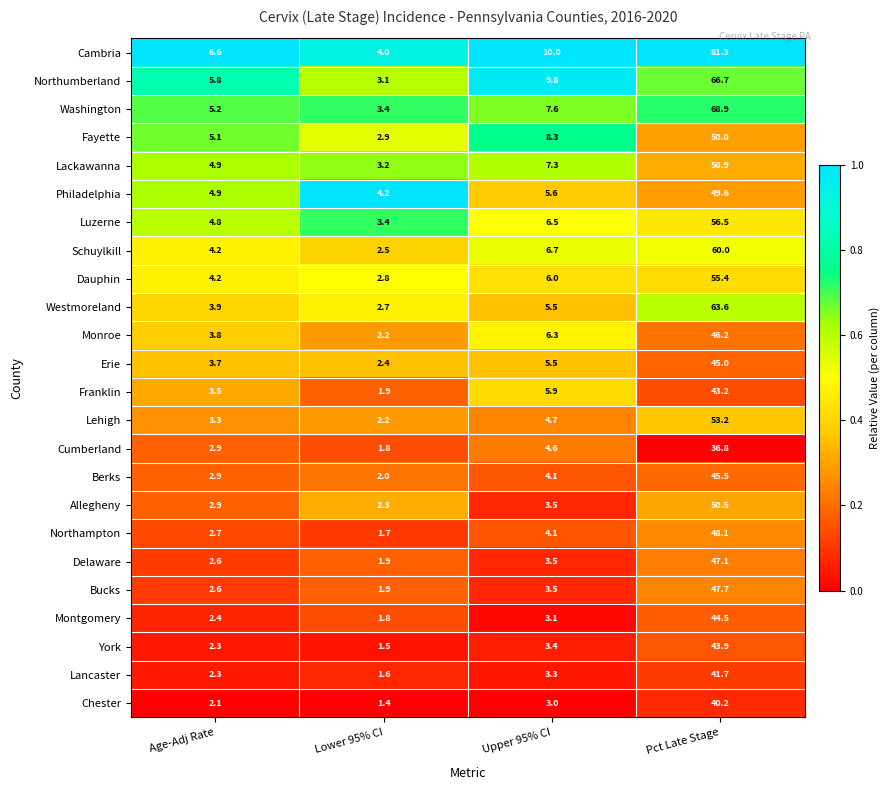

List the labels in order of Fayette value, largest first.

Pct Late Stage, Upper 95% CI, Age-Adj Rate, Lower 95% CI